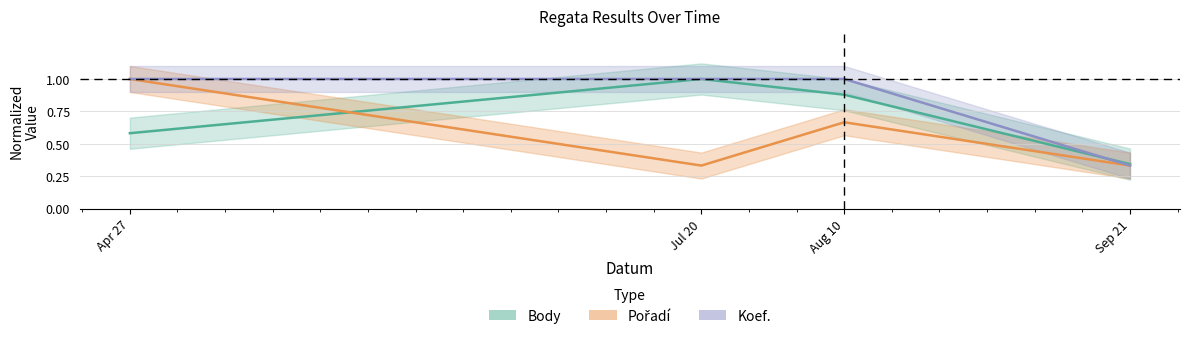

The Pořadí series shows 0.3 at Jul 20. True or false?

True